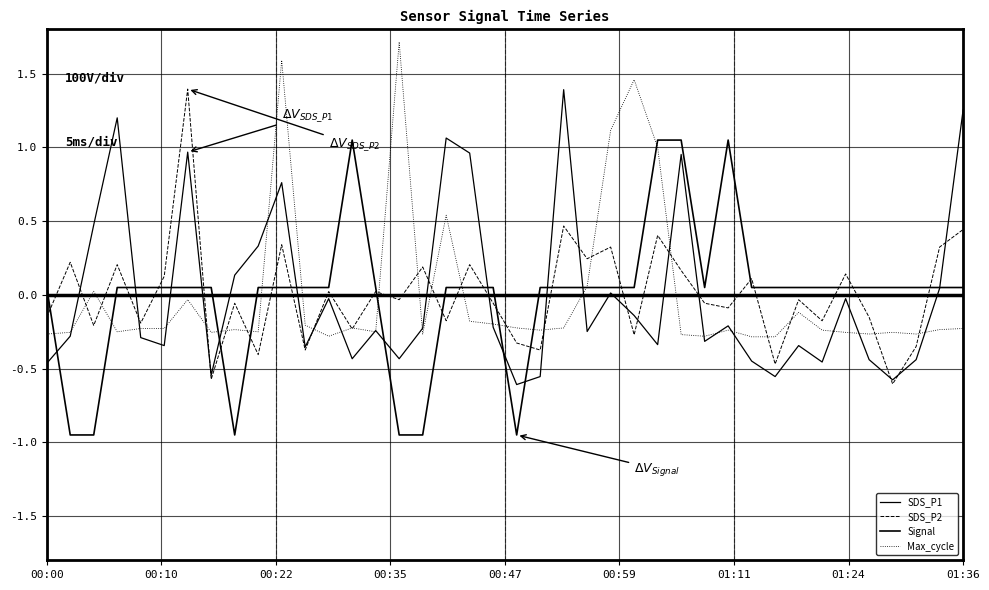

How many lines are shown in the chart?

4